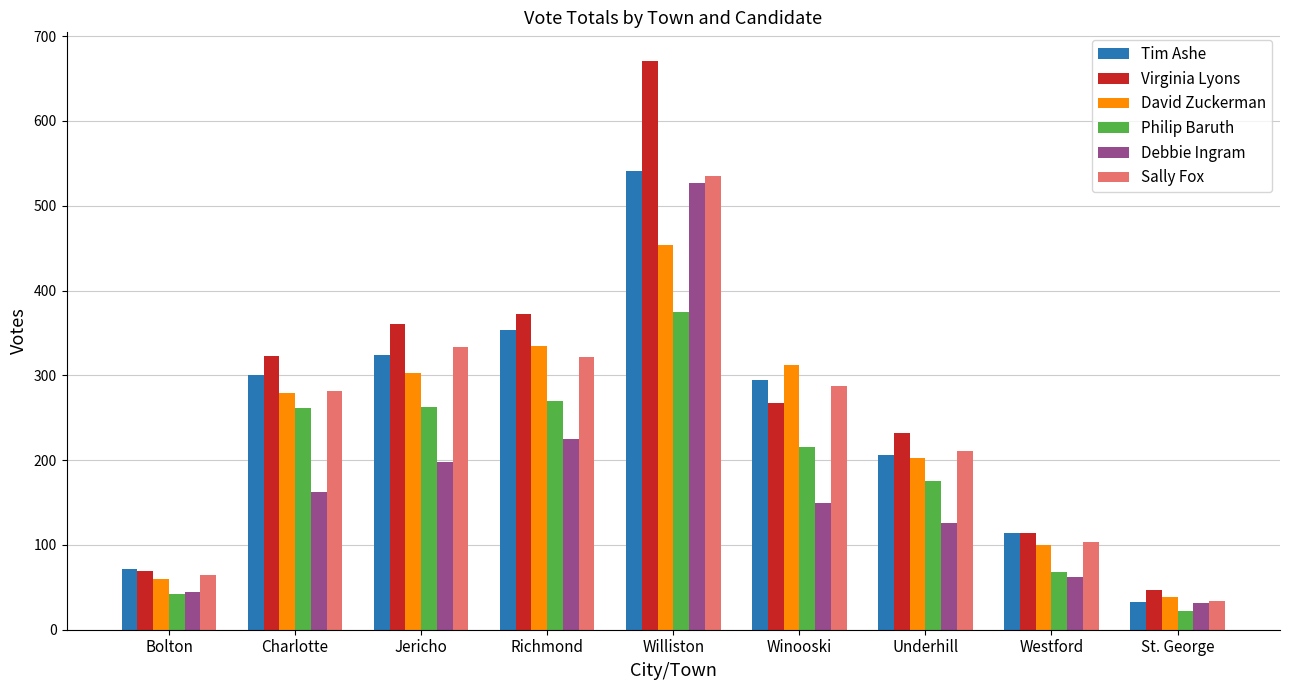

True or false: Philip Baruth has a value of 68 at Westford.

True